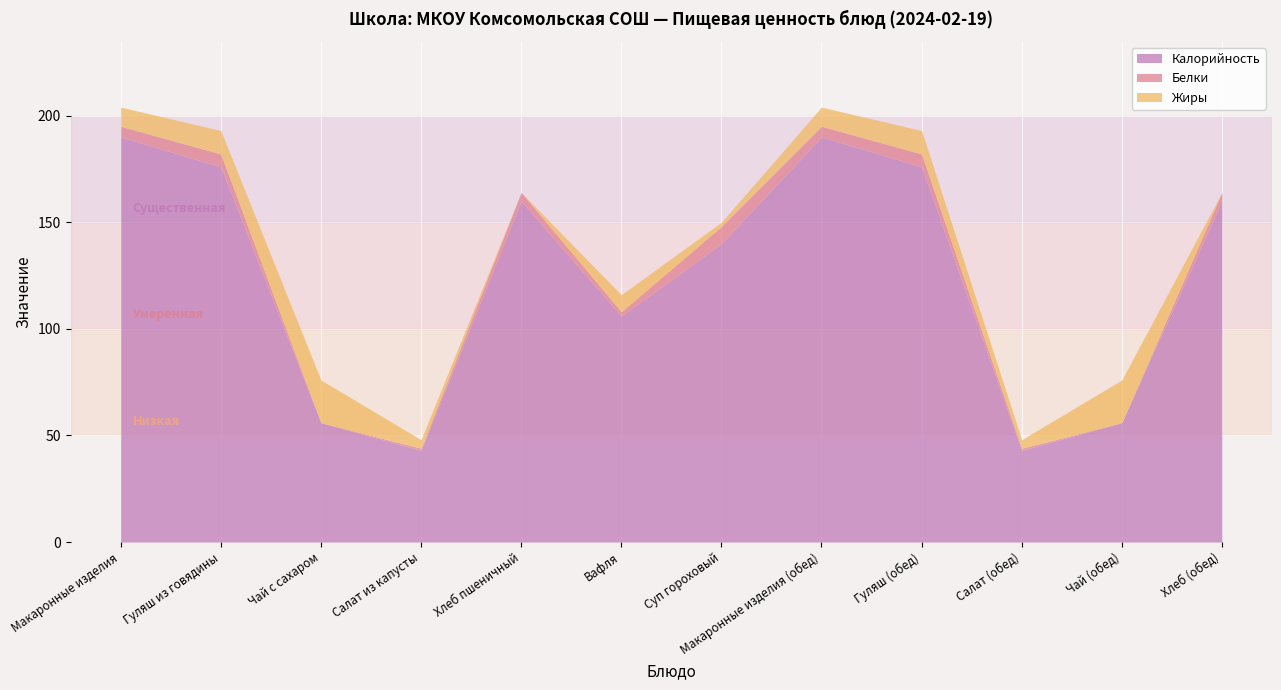

What is the average value of the Жиры series?

8